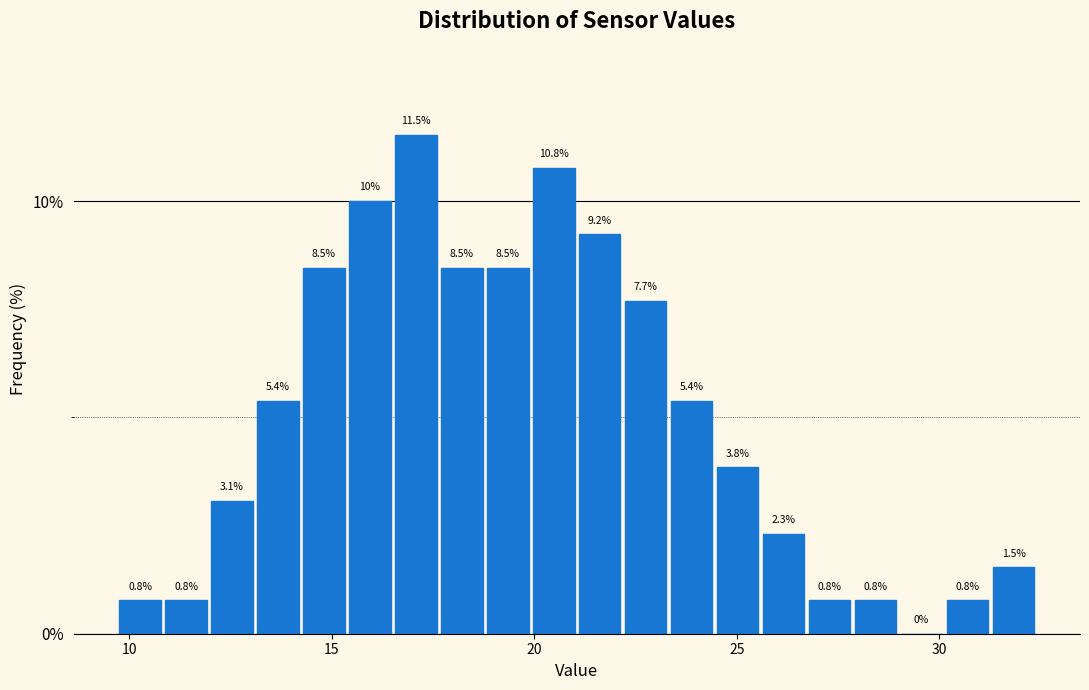

Around what value on the x-axis is the tallest bar? Give the approximate position of its centre, as read against the axis.

17.0